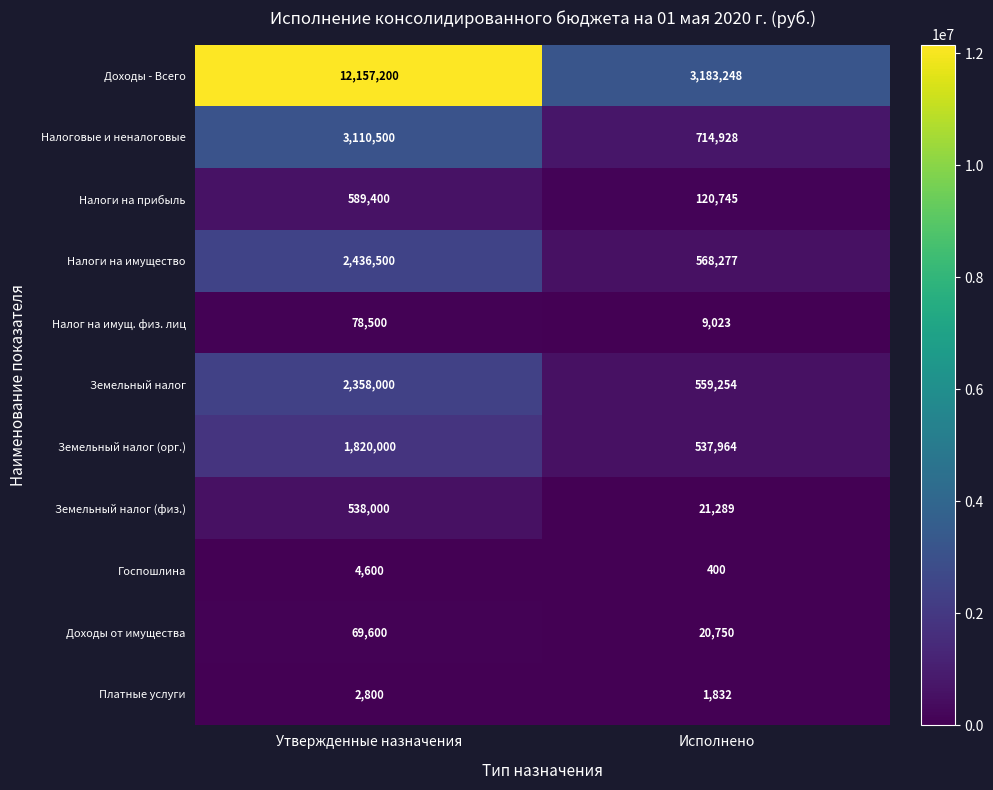

What is the difference between the maximum and minimum values in the Доходы - Всего series?

8973952